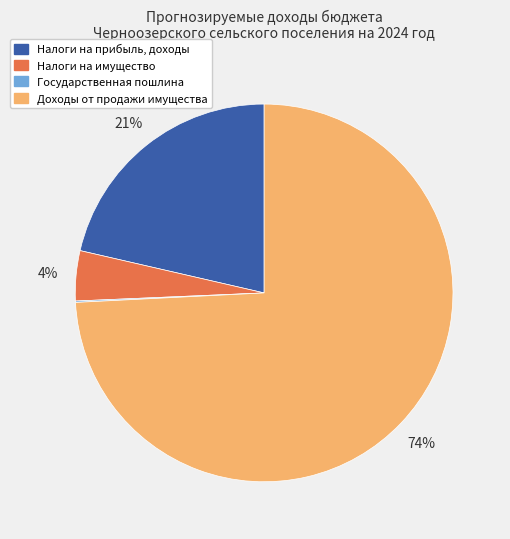

Which category has the biggest portion of the pie?

Доходы от продажи имущества